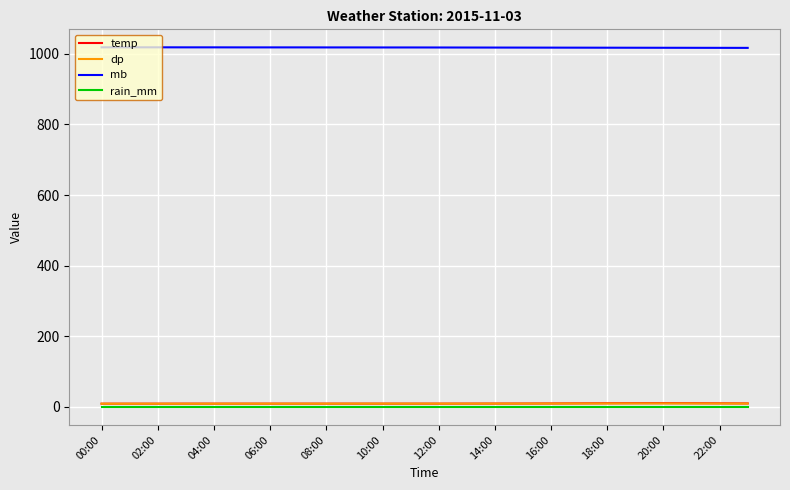

True or false: mb and temp intersect in this chart.

False